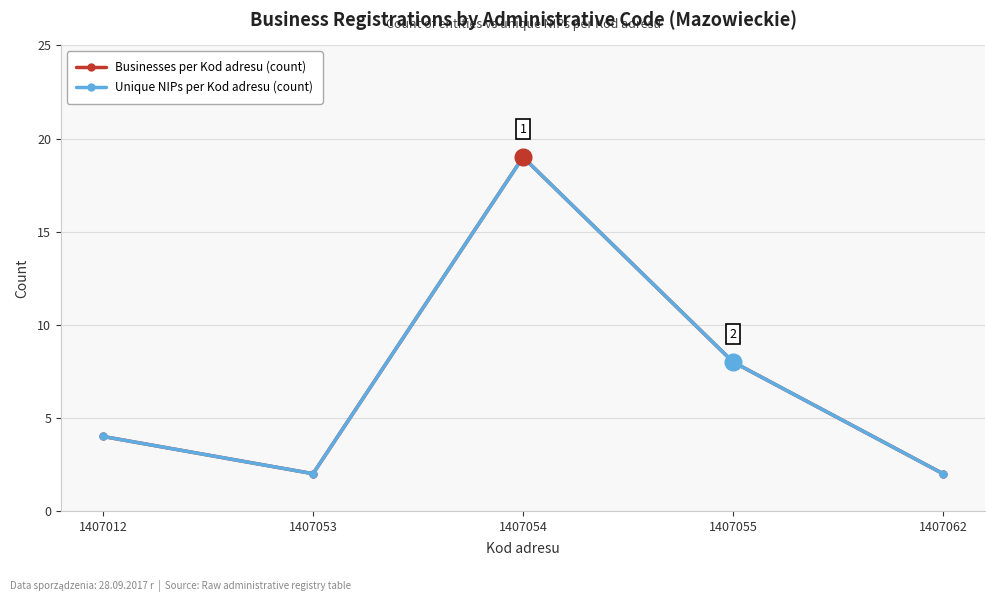

Rank the series by their maximum value, from highest to lowest.

Businesses per Kod adresu (count), Unique NIPs per Kod adresu (count)